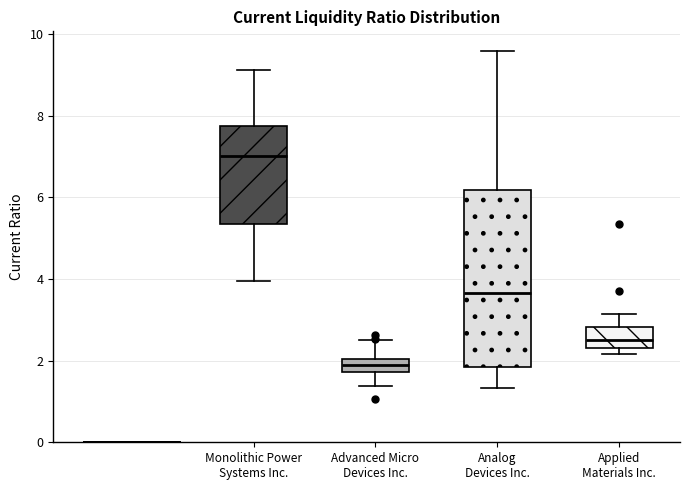

Which box's median line is the highest?

Monolithic Power Systems Inc.